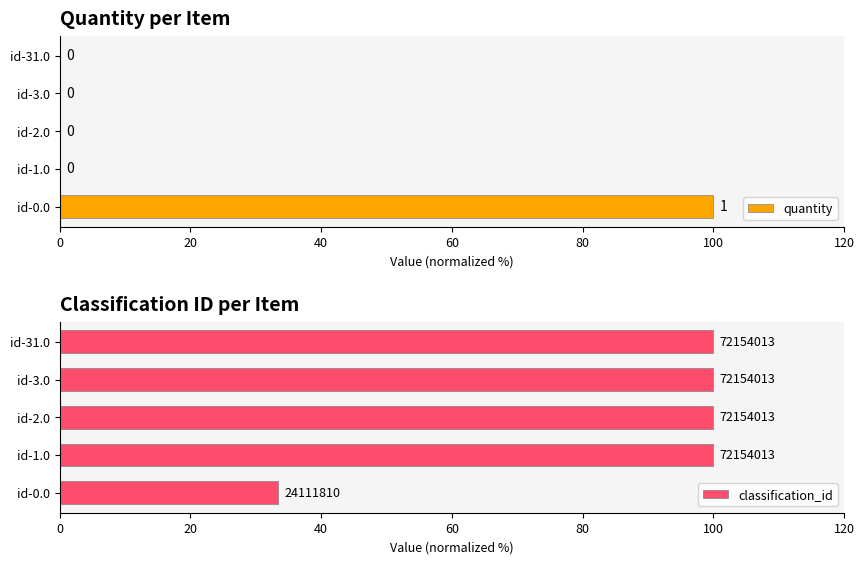

What is the difference between the maximum and minimum values in the classification_id series?

66.6